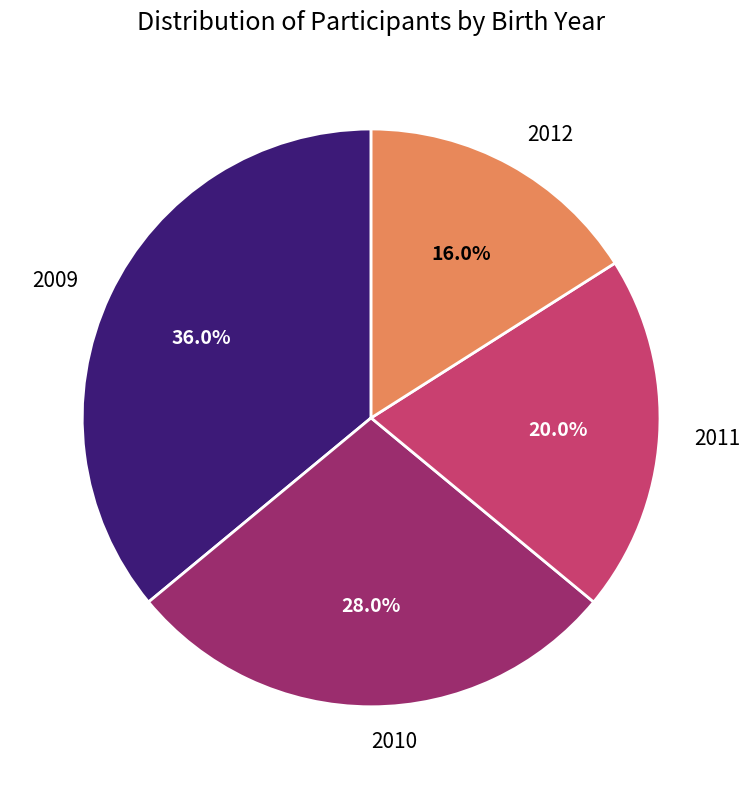

Does 2011 account for over 50% of the chart?

No